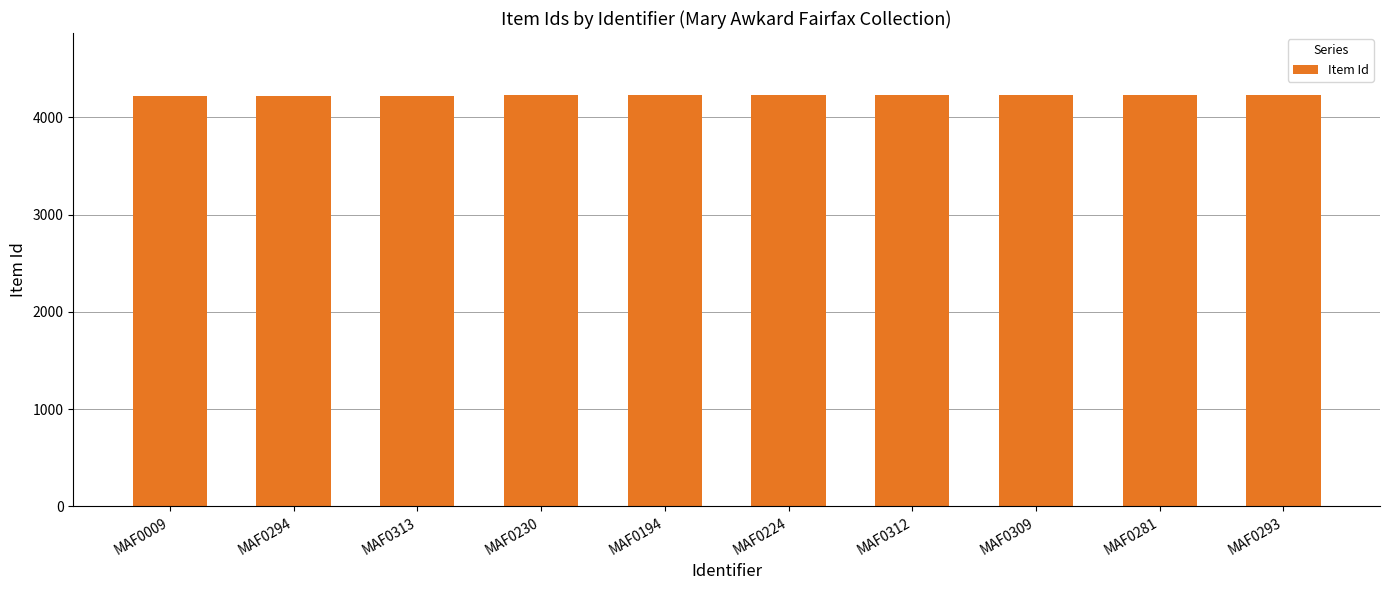

Approximately how many times larger is the value at MAF0281 compared to MAF0313?

1.0